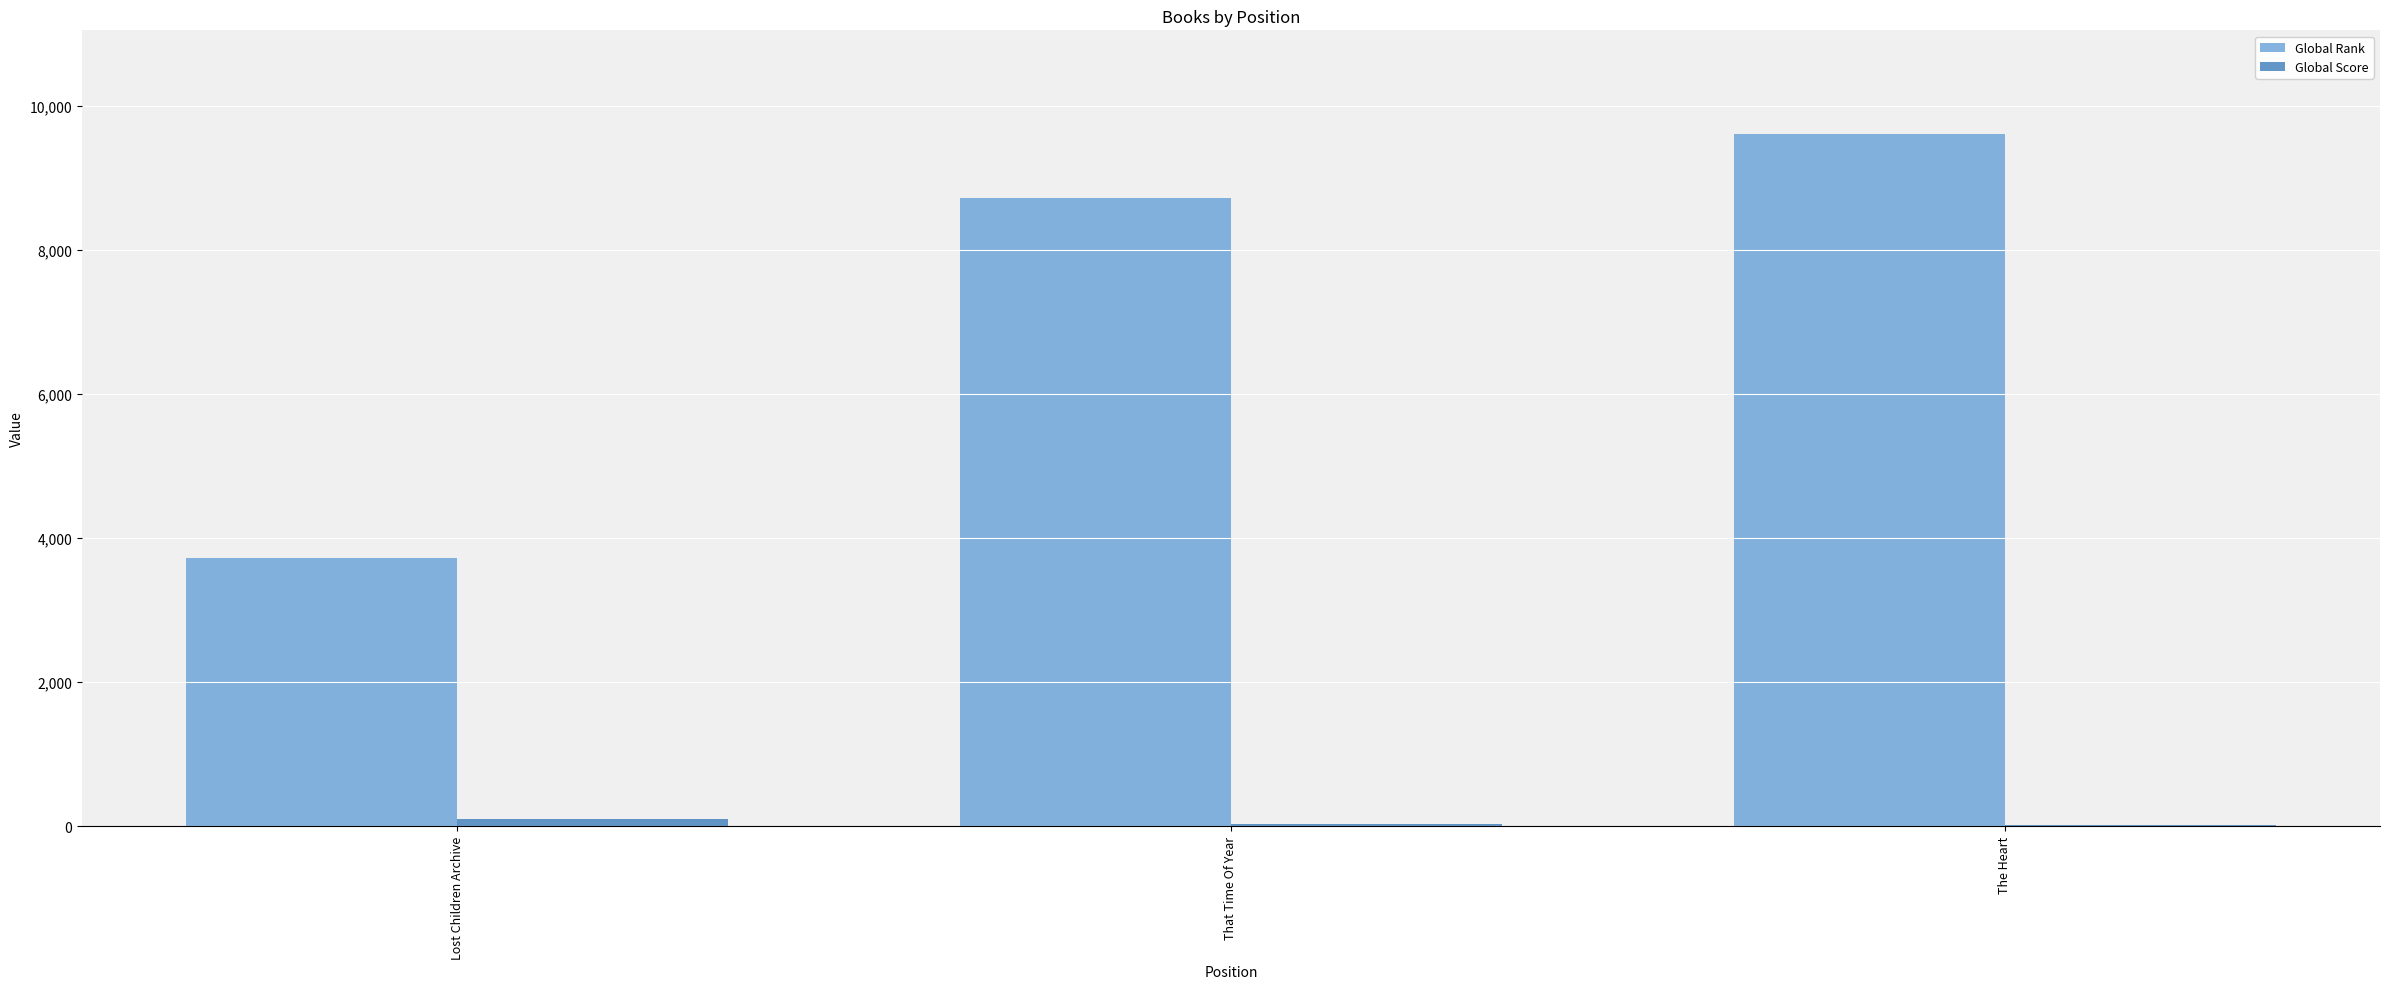

Which category has the highest value in the Global Rank series?

The Heart